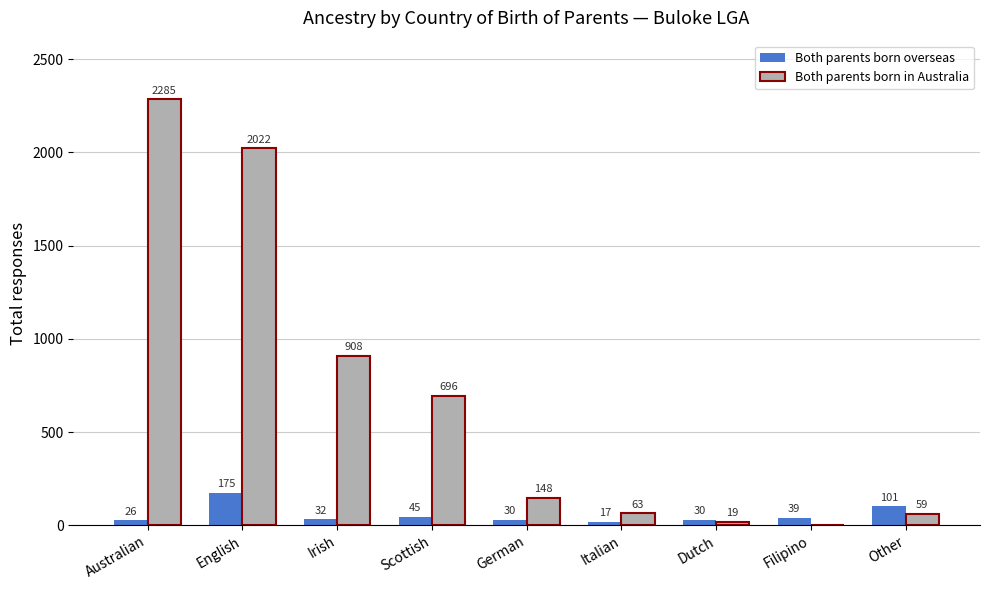

True or false: Both parents born overseas has a value of 17 at Italian.

True